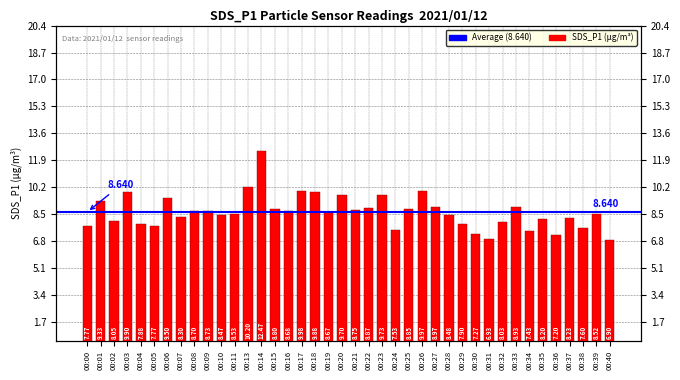

Read the value at 00:27.

9.0